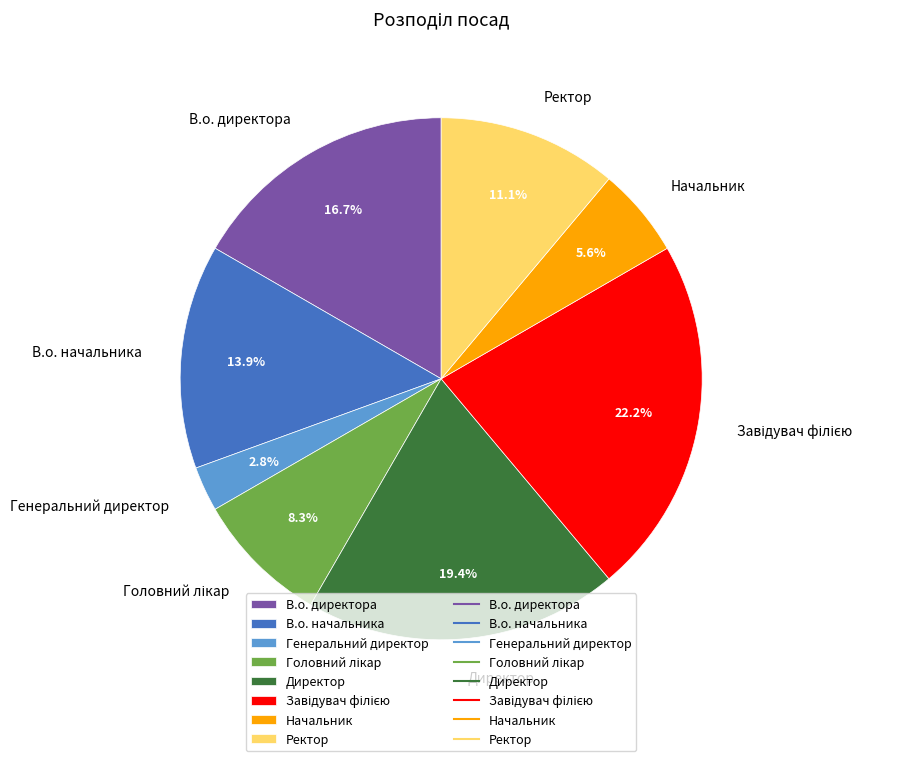

How many segments does this pie chart have?

8